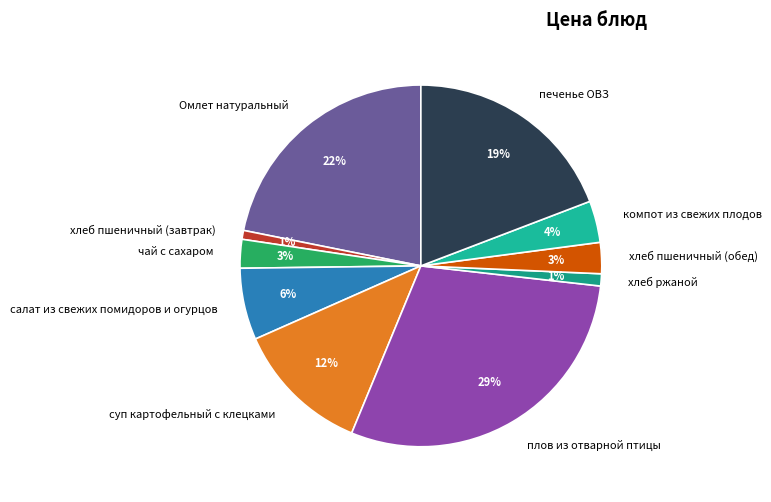

How many slices are in this pie chart?

10